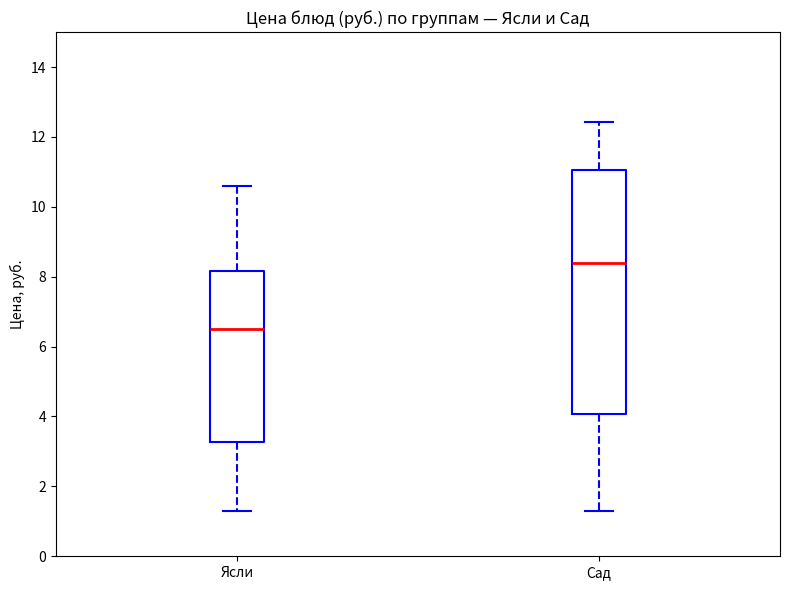

Where is the lower edge of the box for Сад on the y-axis? The values are not printed on the chart, so give them approximately, as read against the axis.

4.0